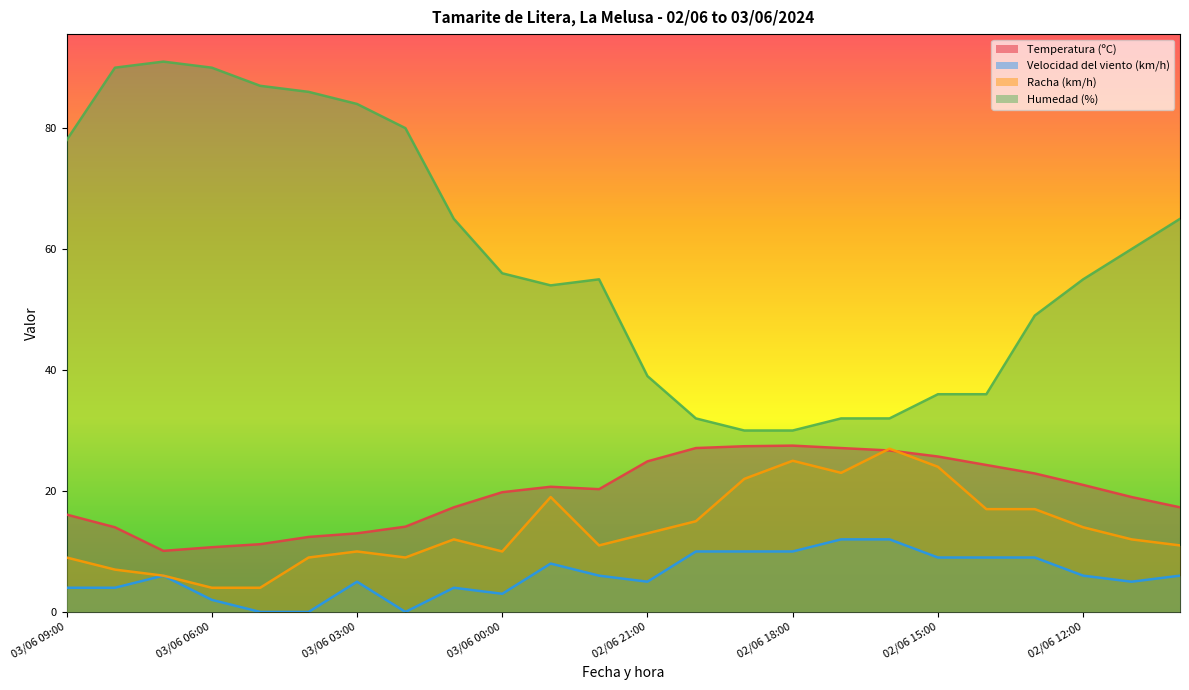

How many lines are shown in the chart?

4